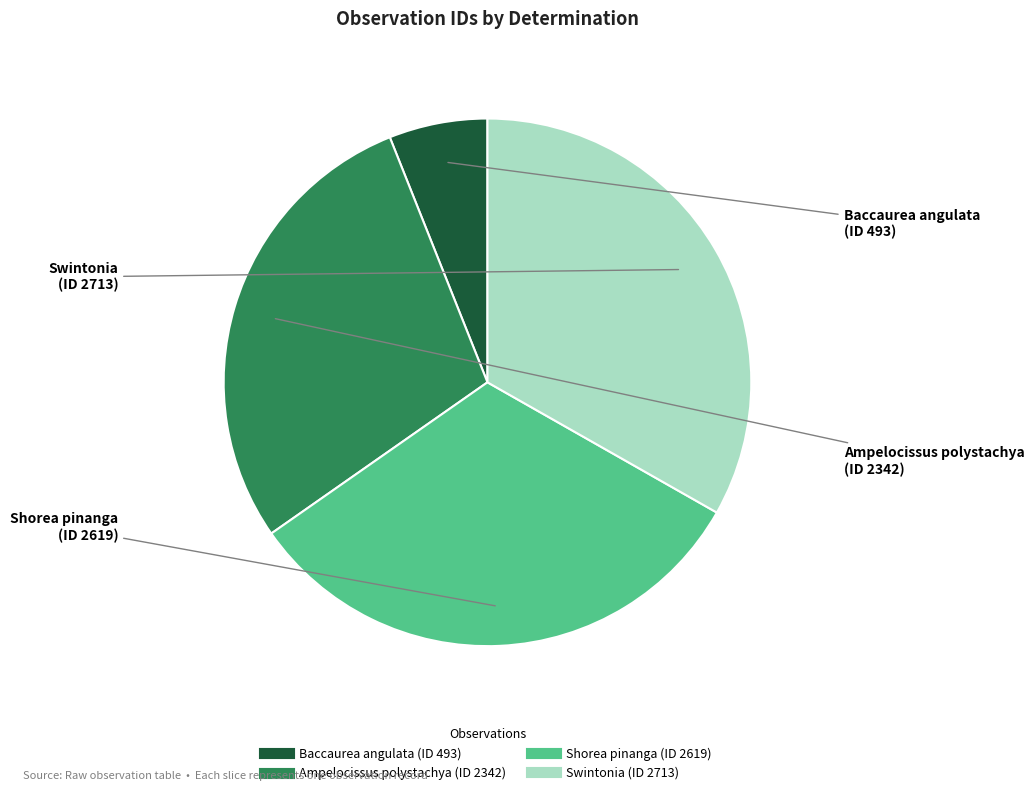

Is there a majority slice in this chart?

No